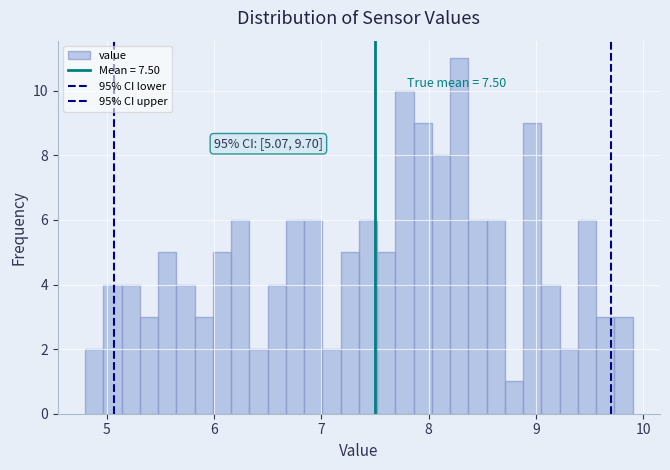

Around what value on the x-axis is the tallest bar? Give the approximate position of its centre, as read against the axis.

8.3